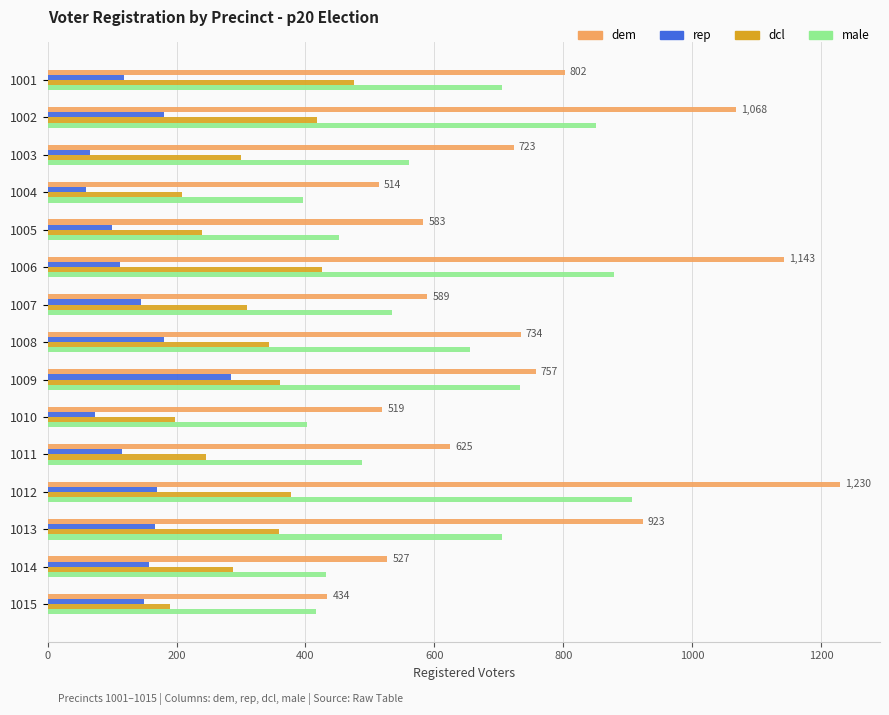

What is the lowest value of the rep series?

59